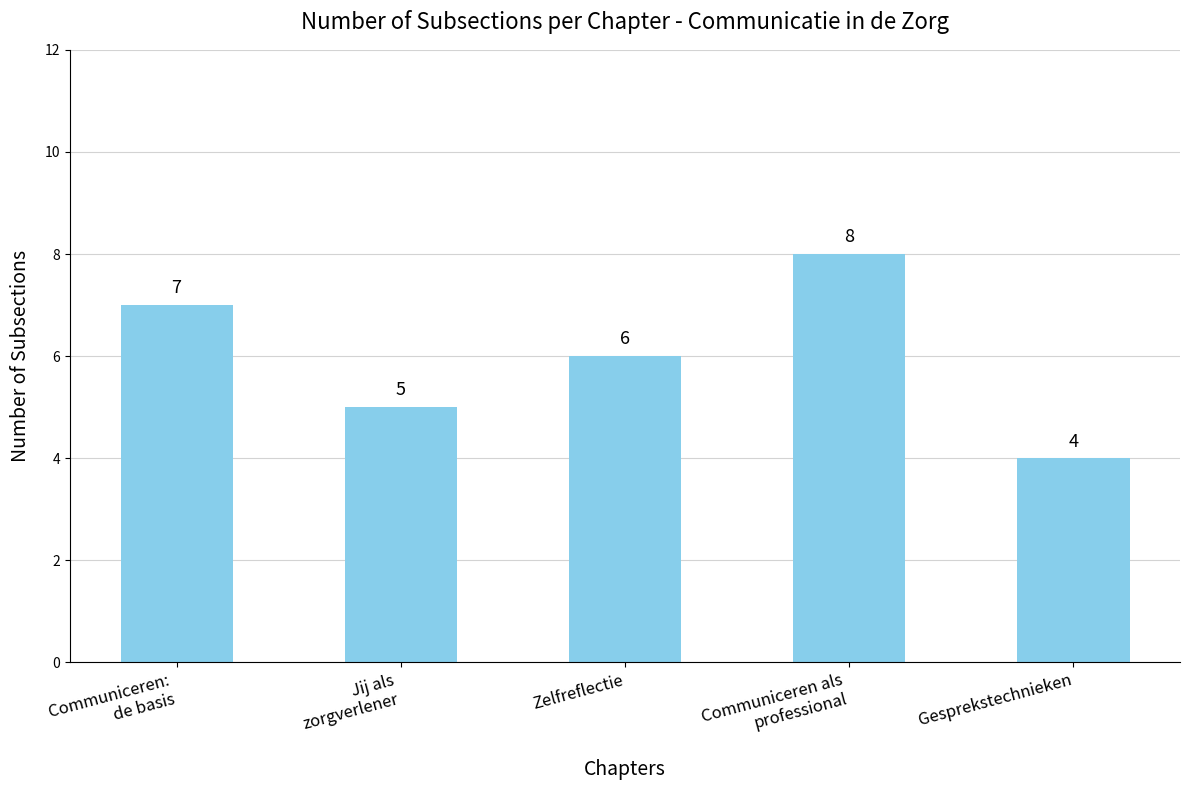

Reading left to right, extract all data points from this chart.

7	5	6	8	4